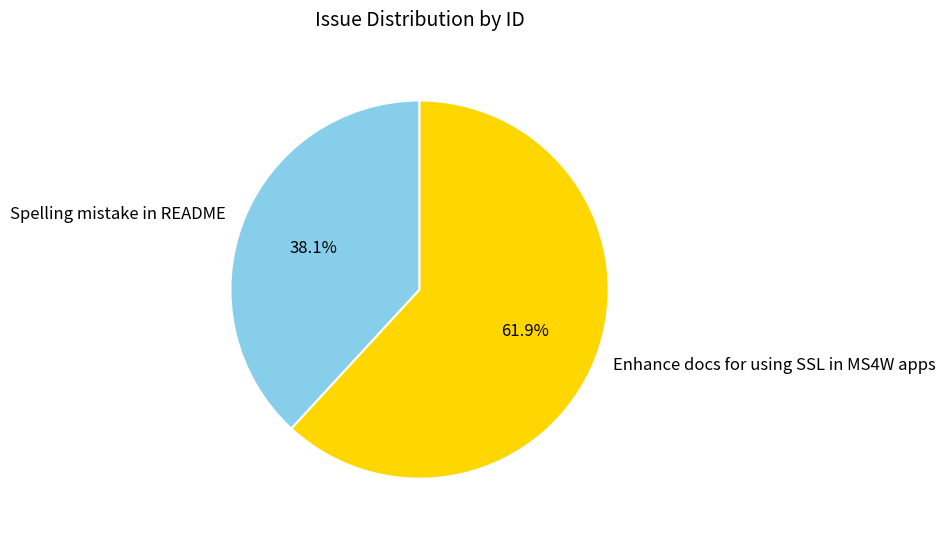

The Spelling mistake in README slice represents 38% of the pie. True or false?

True